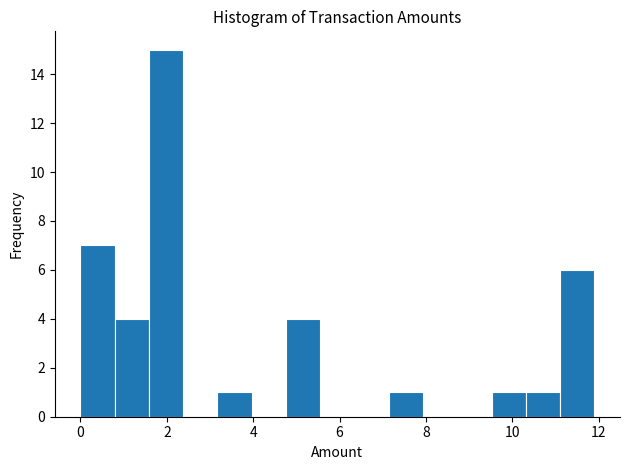

Read against the x-axis, roughly where is the centre of the tallest bar?

2.0